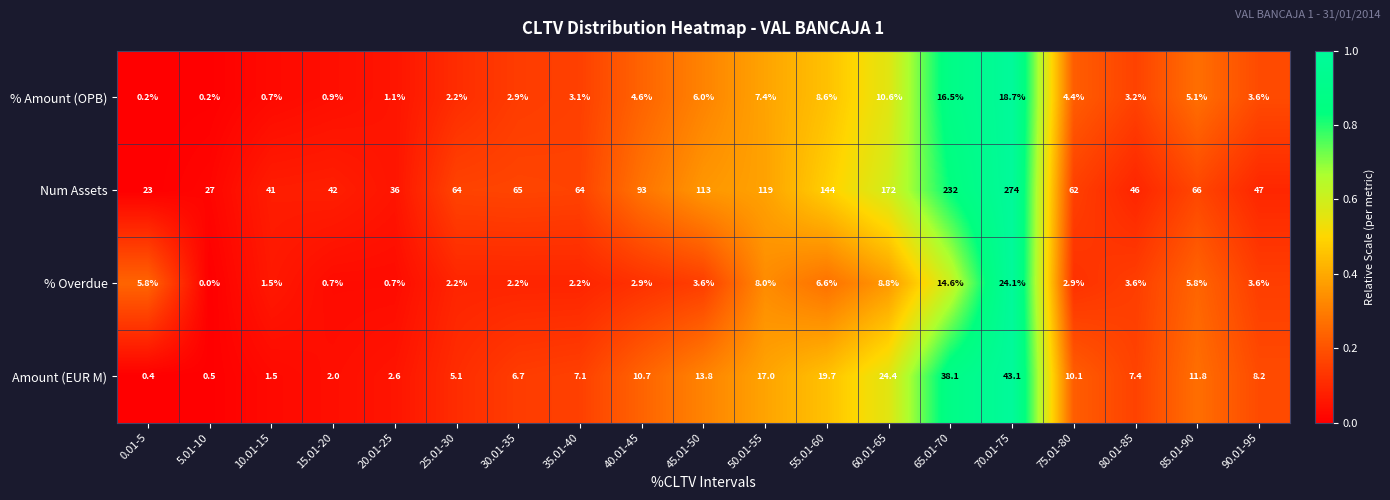

Which series changed the most between 15.01-20 and 90.01-95?

Amount (EUR M)